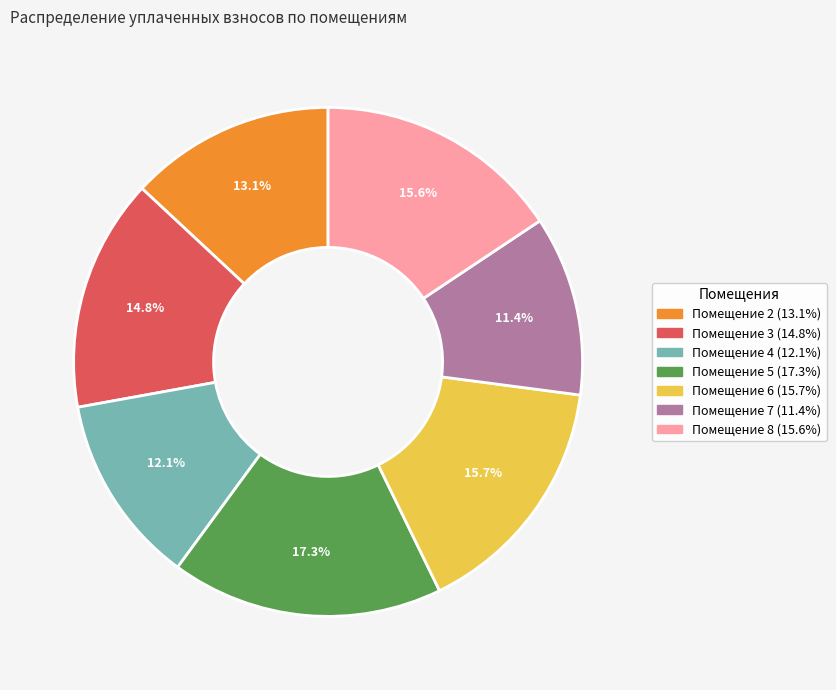

Does any single category account for the majority?

No